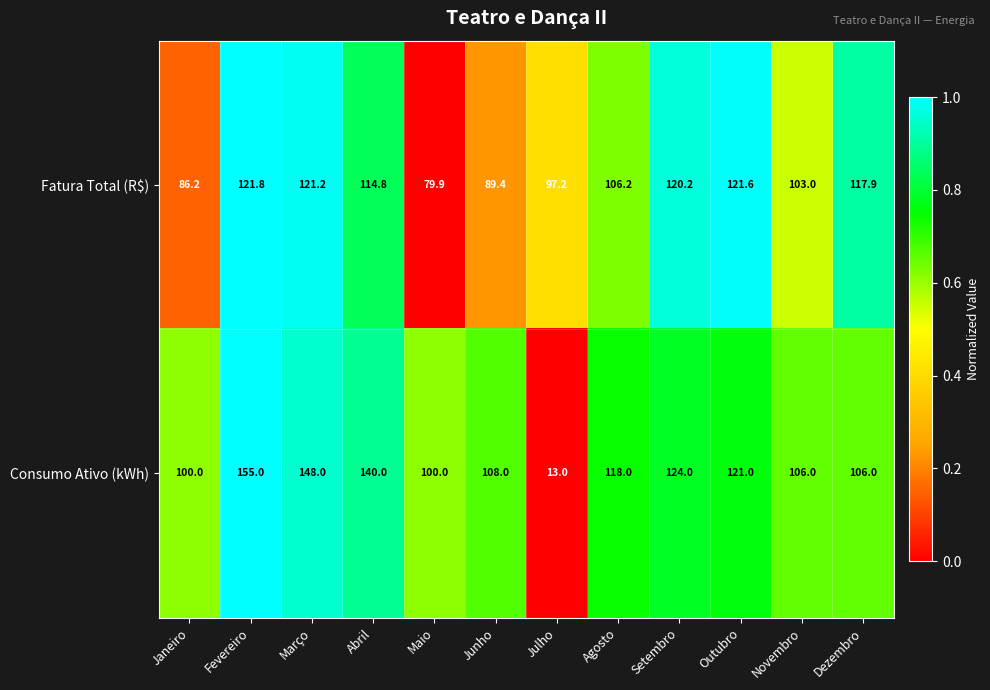

Rank the series by their average value, from highest to lowest.

Consumo Ativo (kWh), Fatura Total (R$)